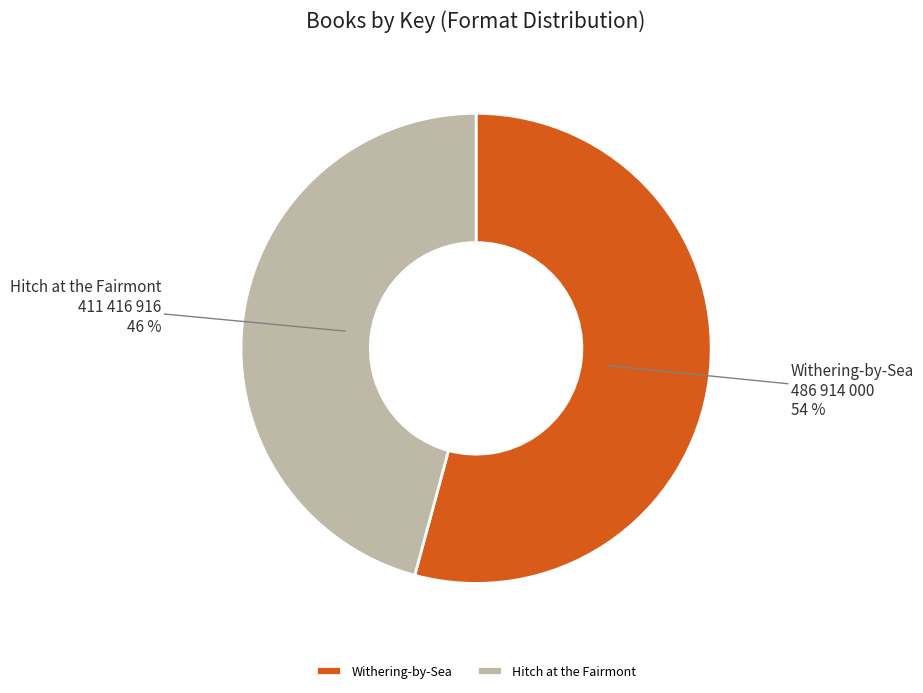

Which category has the smallest portion of the pie?

Hitch at the Fairmont